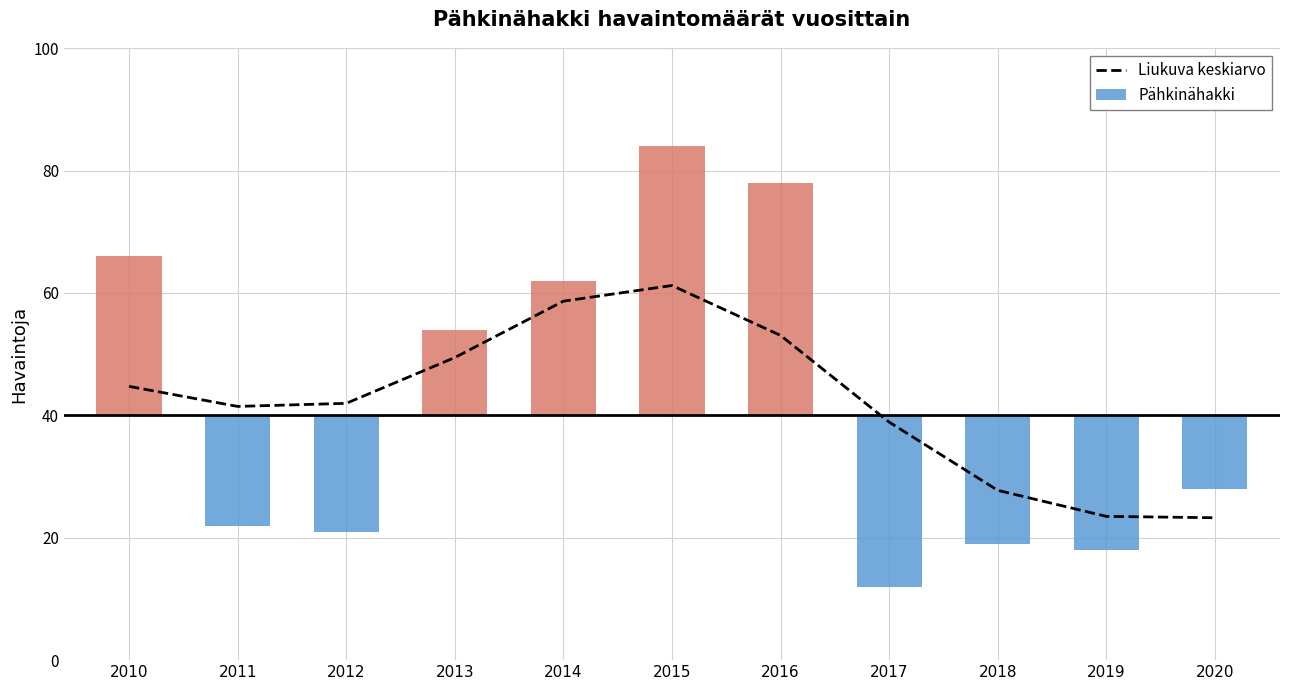

At which label does the data first exceed 41?

2010